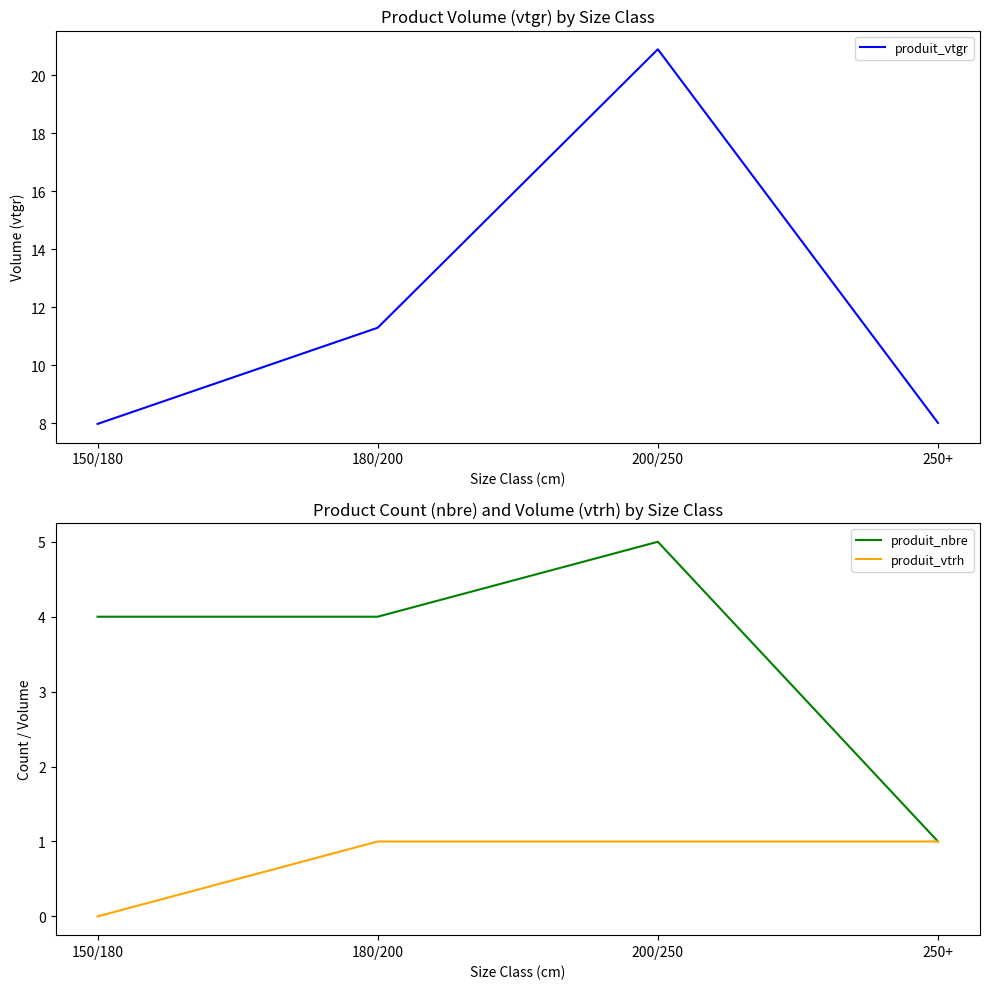

What is the value of the produit_vtgr point at the 1st from the left?

8.0